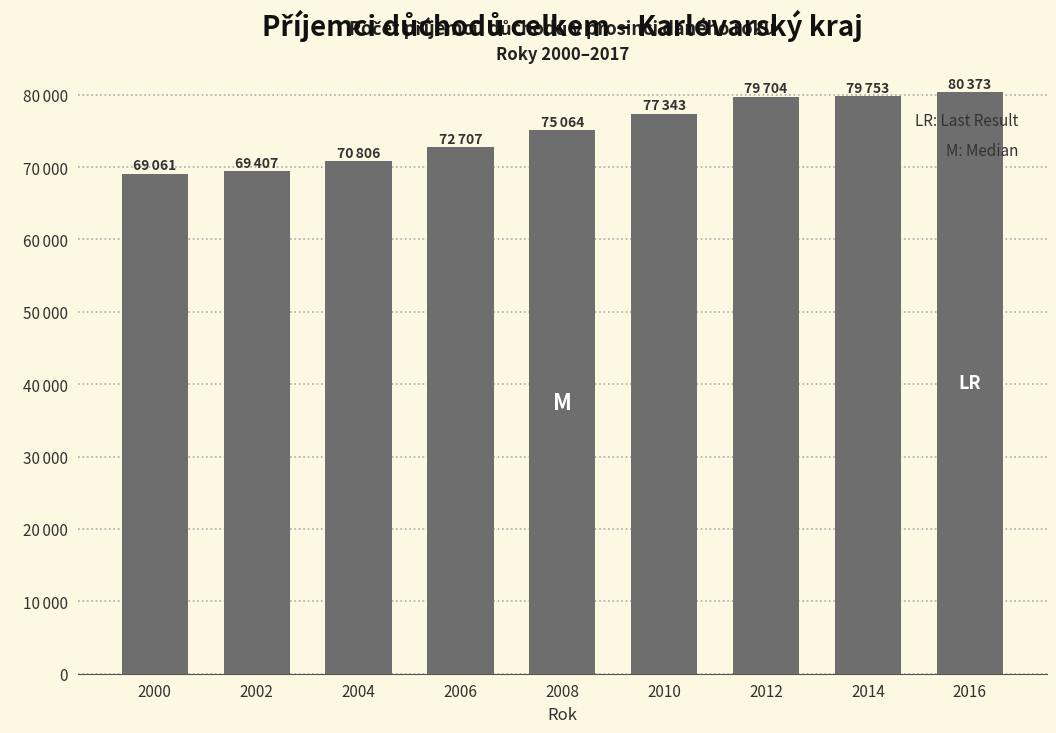

Rank the categories by value from lowest to highest.

2000, 2002, 2004, 2006, 2008, 2010, 2012, 2014, 2016